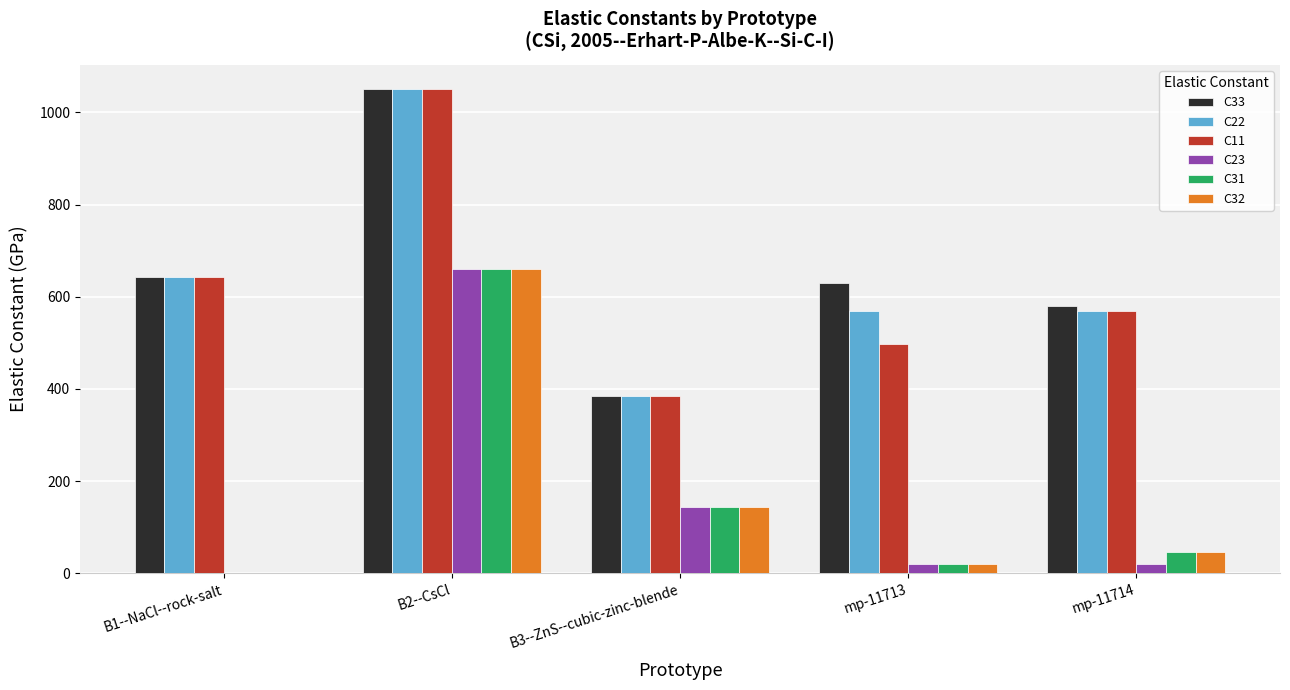

At which label does C11 reach its peak?

B2--CsCl